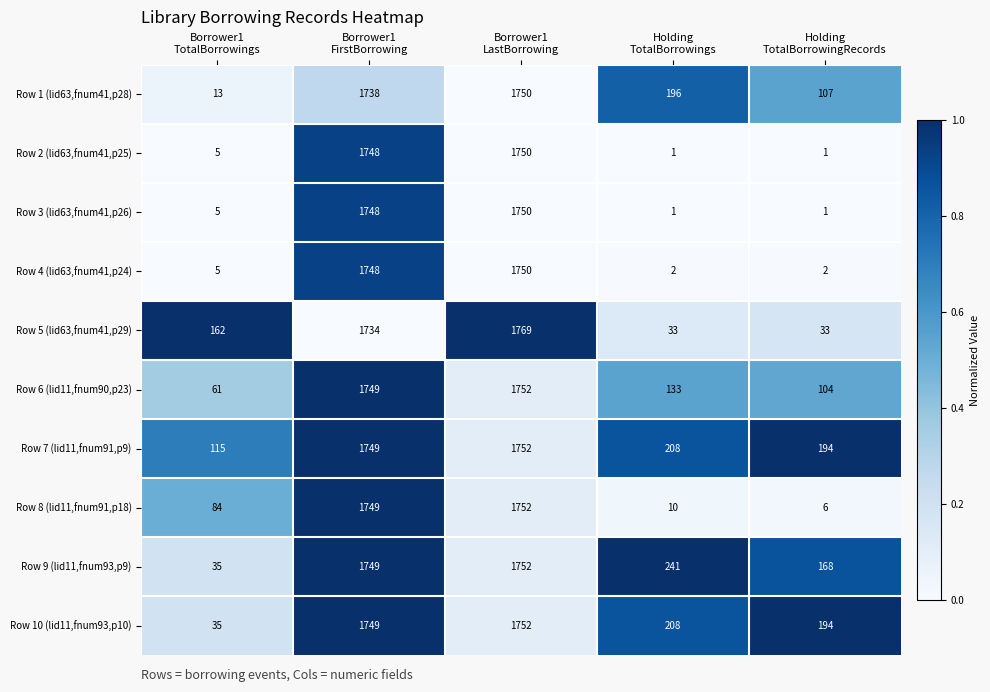

What is the total value across all series at Borrower1
FirstBorrowing?

17461